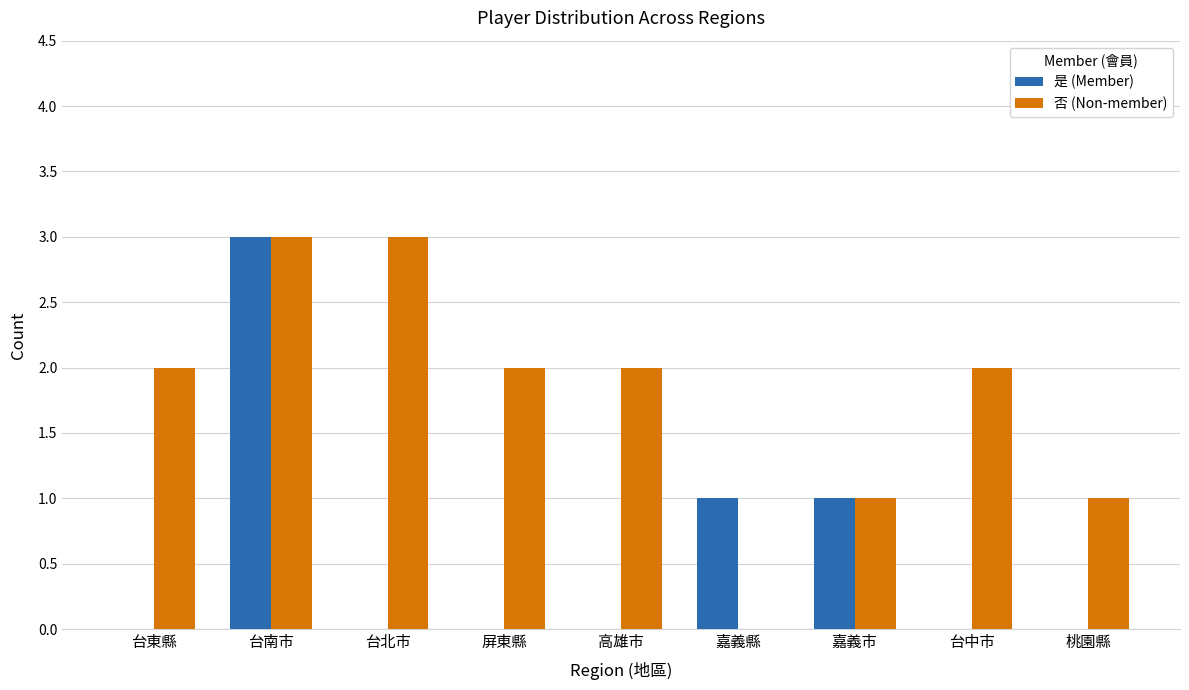

What is the sum of all 否 (Non-member) values?

16